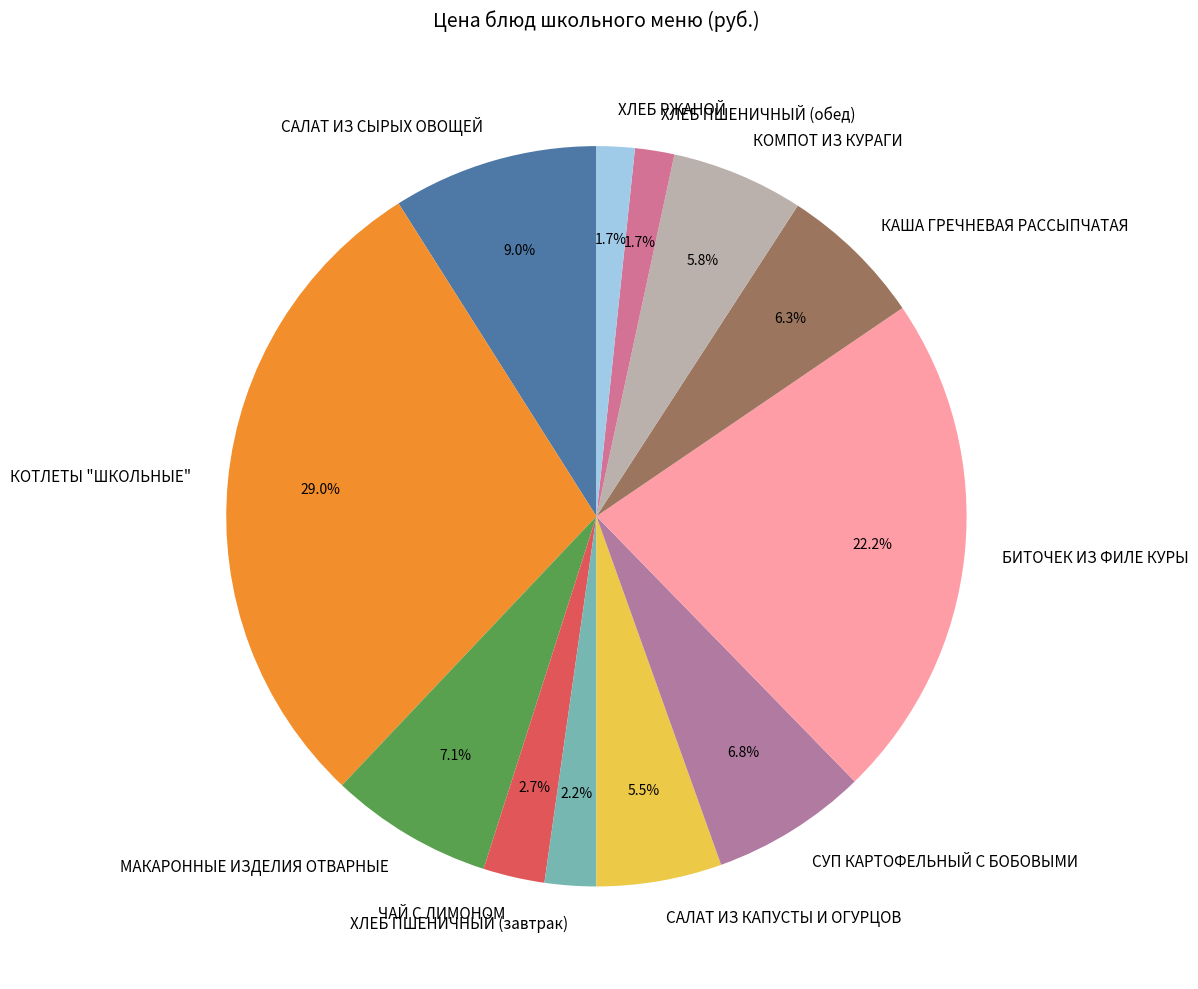

Do МАКАРОННЫЕ ИЗДЕЛИЯ ОТВАРНЫЕ and ЧАЙ С ЛИМОНОМ together represent more than half of the pie?

No